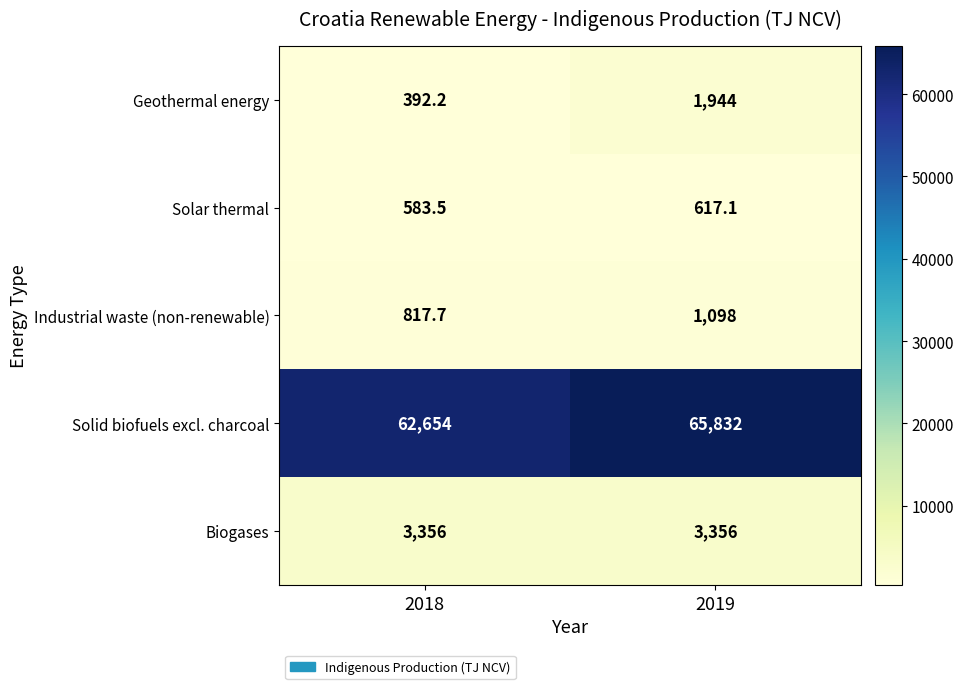

At which label does Solar thermal first exceed 617?

2019